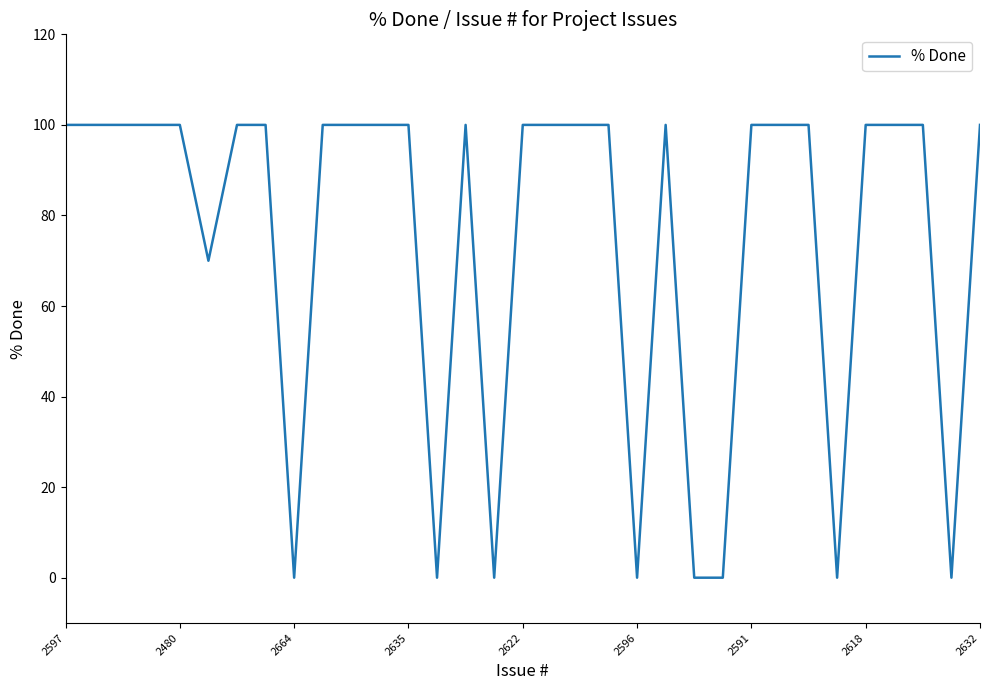

What is the maximum value shown in the chart?

100